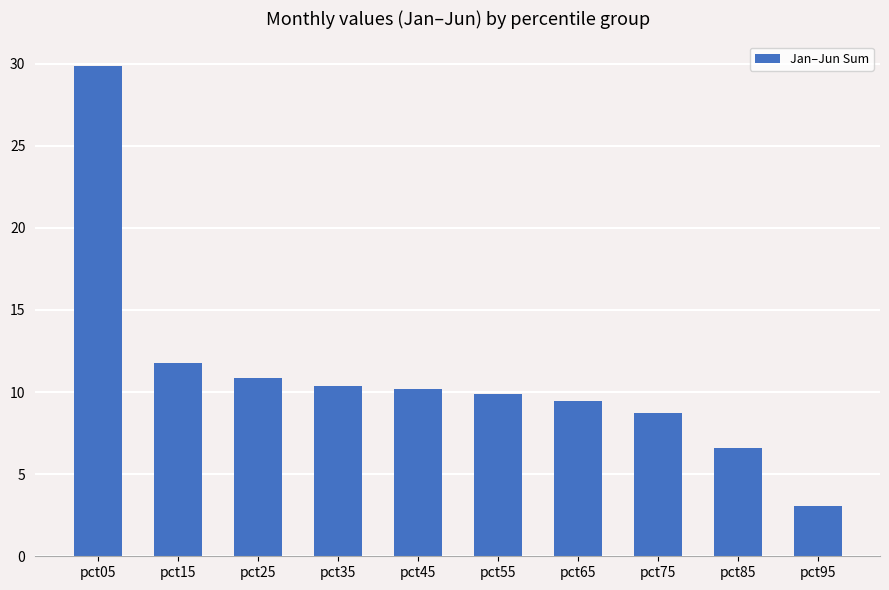

How many series are shown in this chart?

1